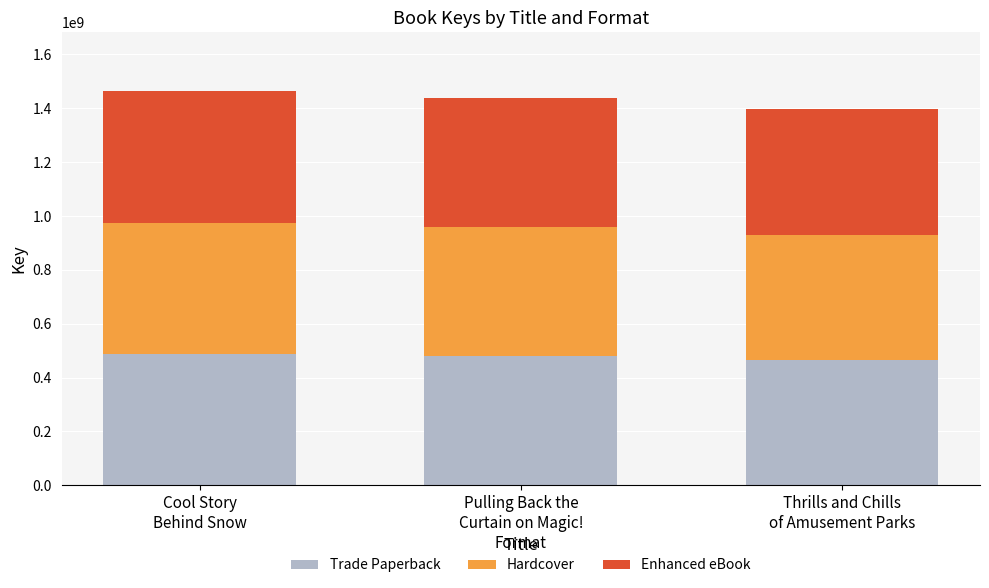

How many bars are there in total?

3